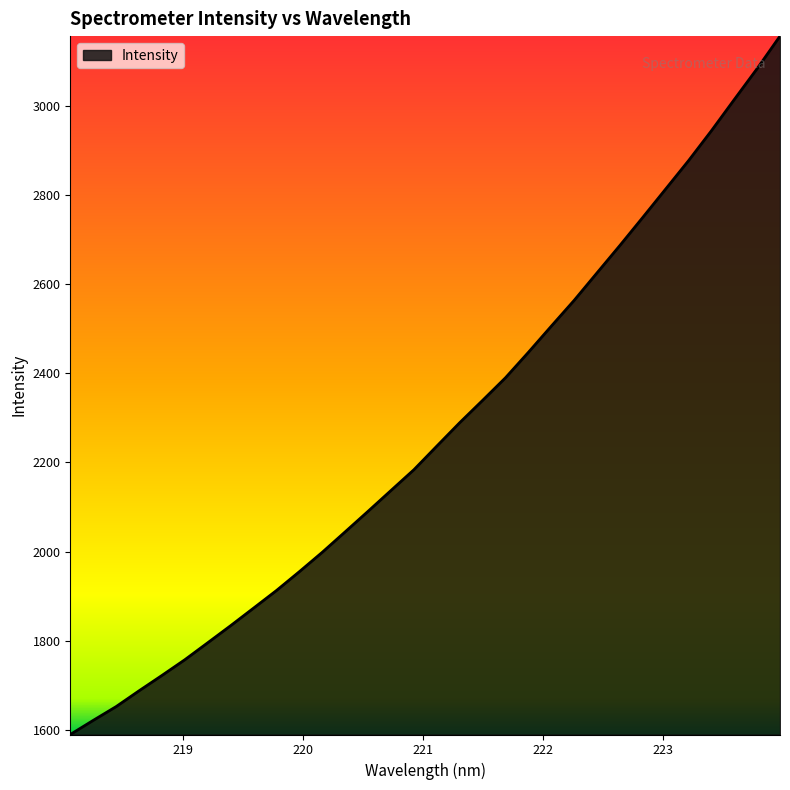

What is the difference between the maximum and minimum values?

1566.8